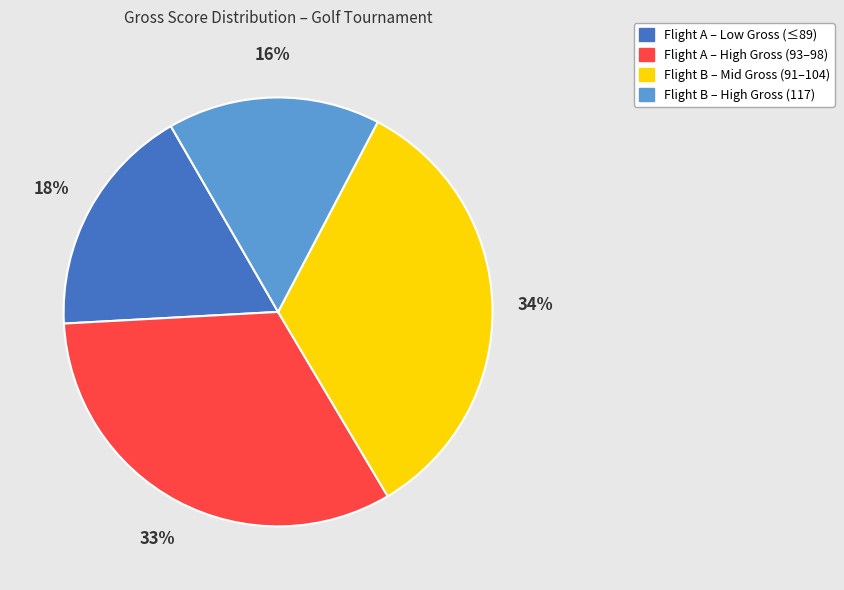

To the nearest percent, what is the difference between the largest and smallest slice percentages?

18%